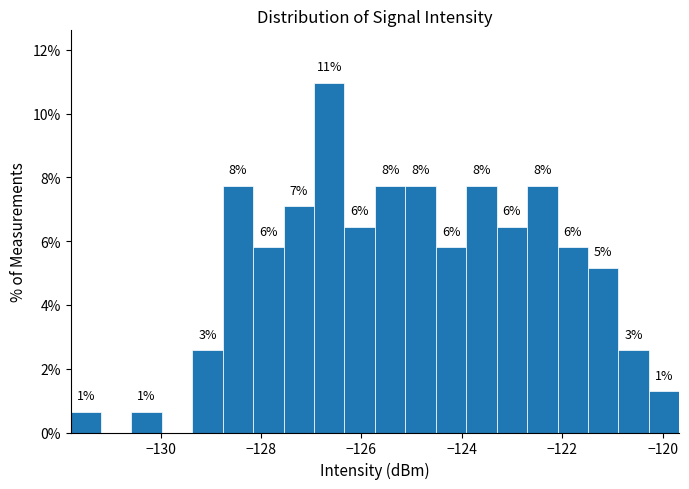

Around what value on the x-axis is the tallest bar? Give the approximate position of its centre, as read against the axis.

-126.6